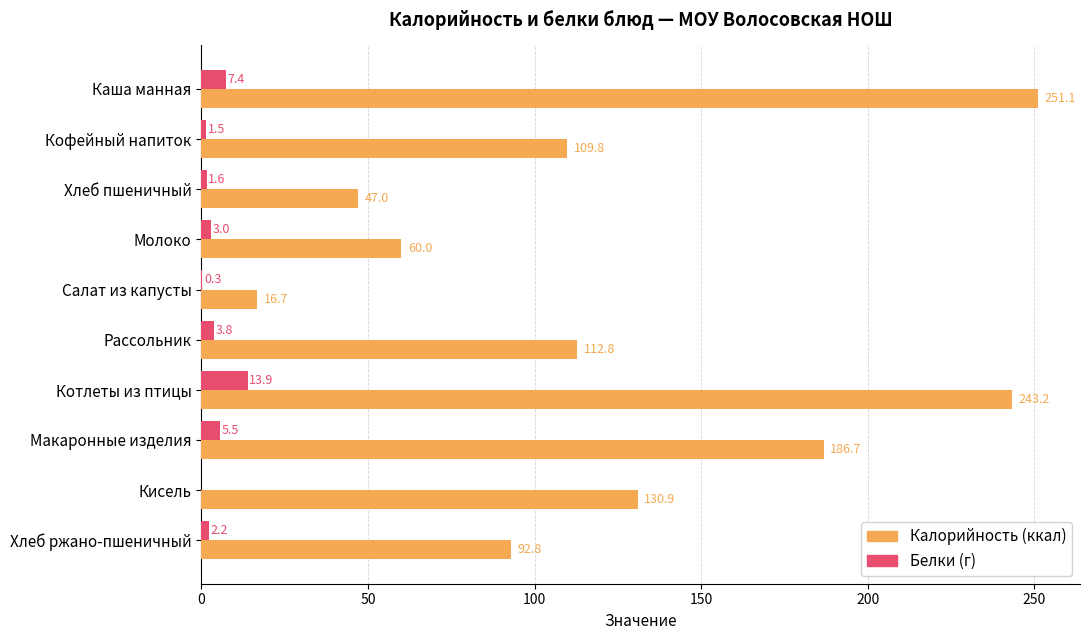

At which category is the sum across all series the highest?

Каша манная